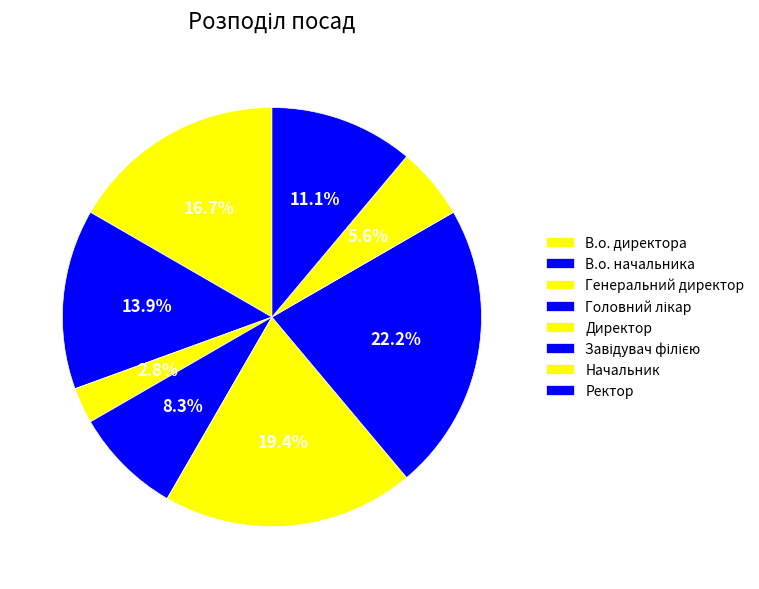

To the nearest percent, what portion does Начальник represent?

6%